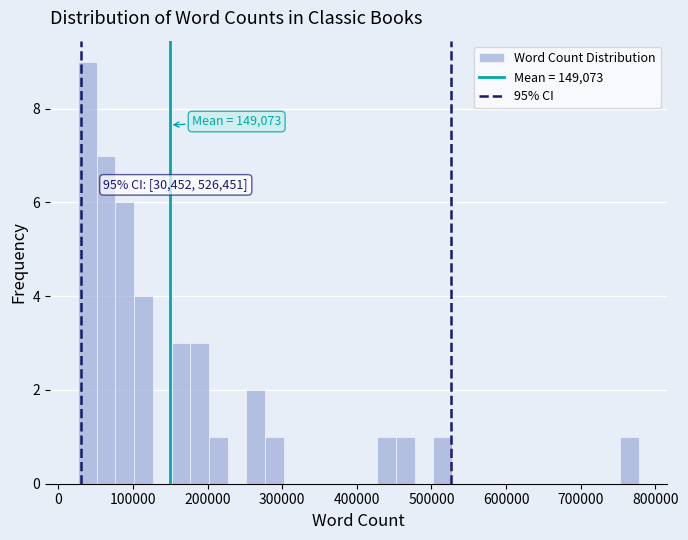

Around what value on the x-axis is the tallest bar? Give the approximate position of its centre, as read against the axis.

40000